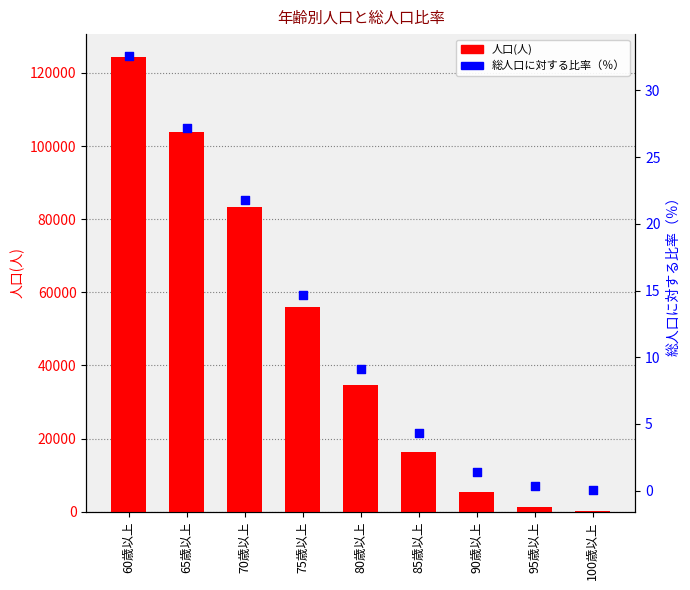

Which series has the largest Y range (max minus min)?

人口(人)